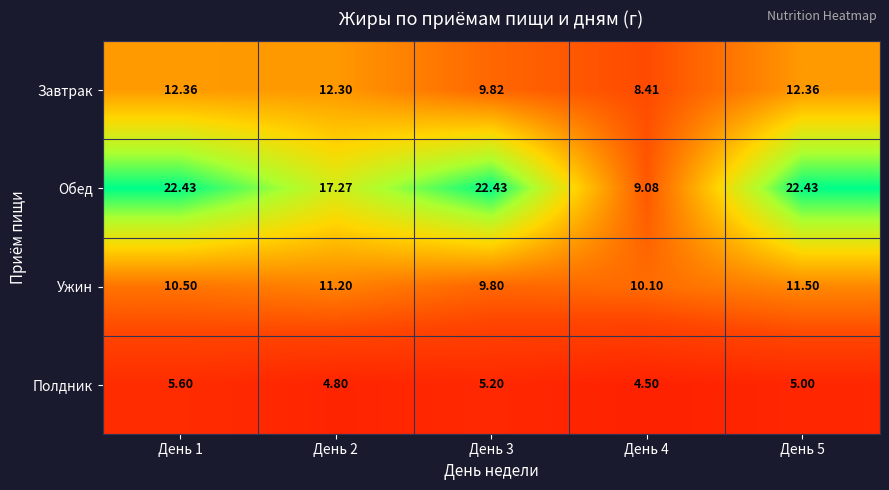

How many values in the Полдник series are below 5?

2